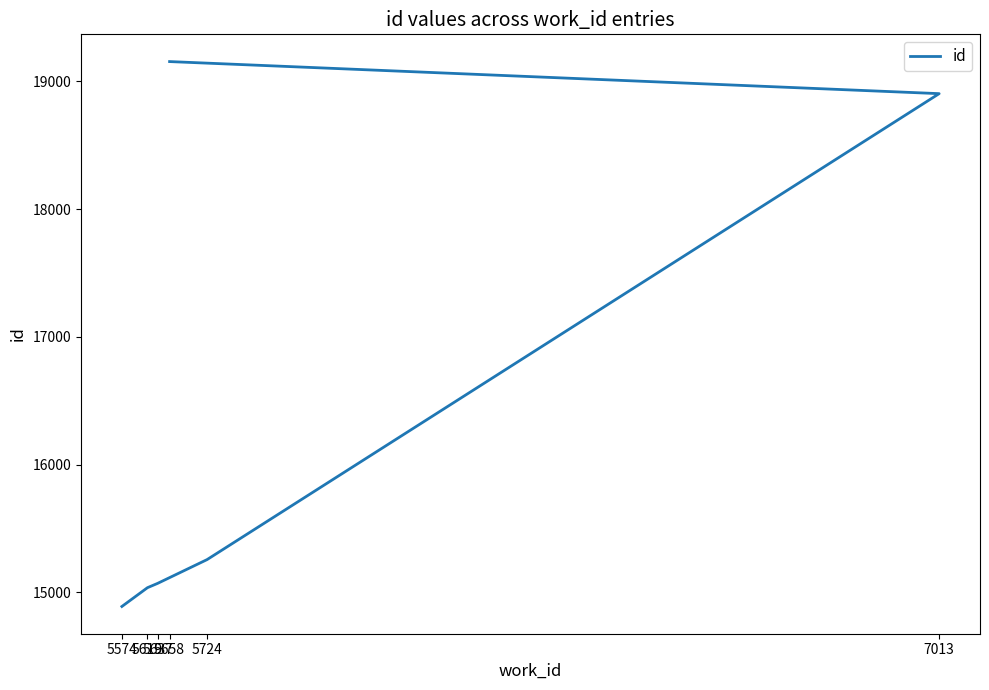

At which category does the chart reach its minimum across all series?

5574